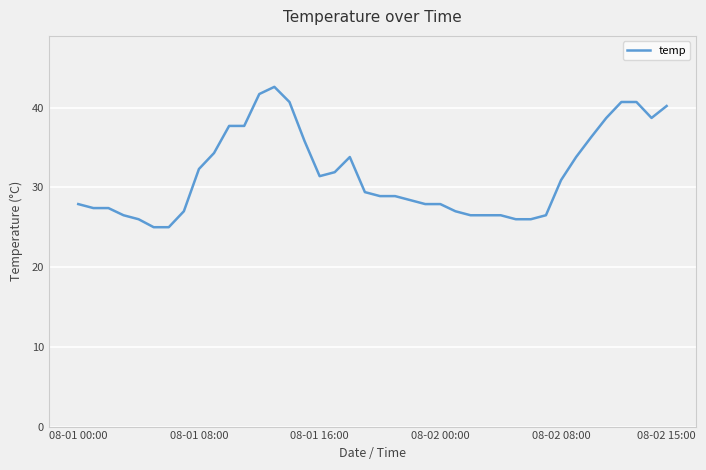

What is the smallest value displayed?

25.0